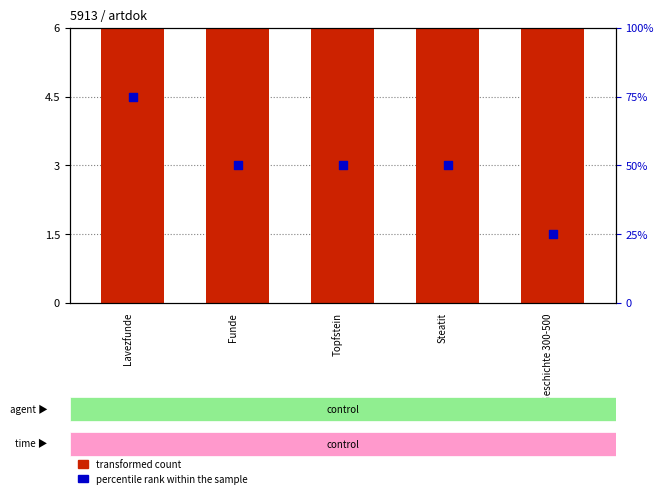

Which series reaches the minimum Y coordinate?

percentile rank within the sample